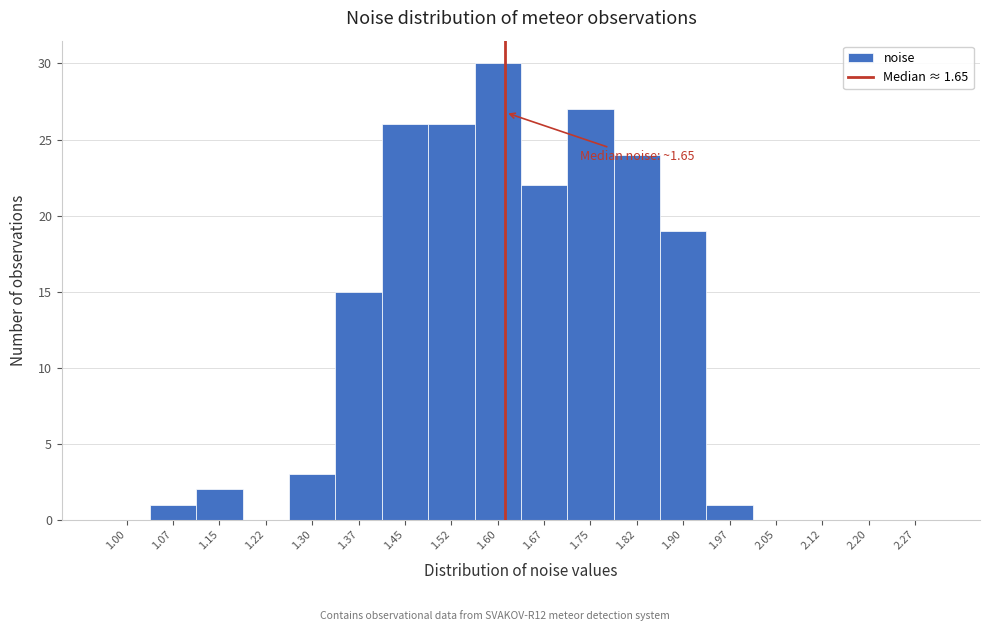

Reading right to left, list all the values displayed in this chart.

2.27=0	2.20=0	2.12=0	2.05=0	1.97=1	1.90=19	1.82=24	1.75=27	1.67=22	1.60=30	1.52=26	1.45=26	1.37=15	1.30=3	1.22=0	1.15=2	1.07=1	1.00=0